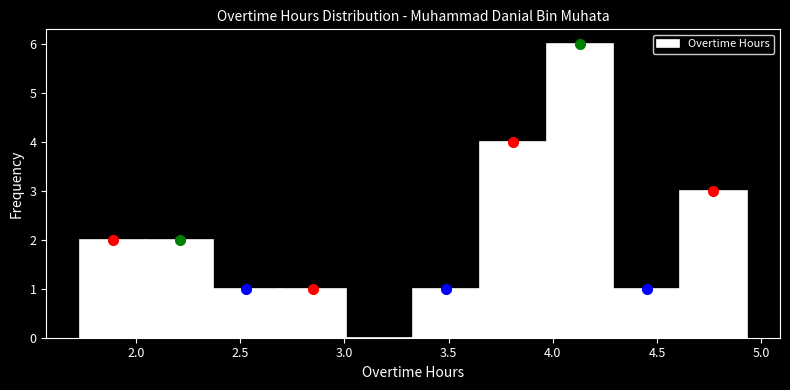

What is the height of the bar covering 1.73 to 2.05 on the x-axis? Neither the bar edges nor the heights are printed on the chart, so give them approximately, as read against the axes.

2